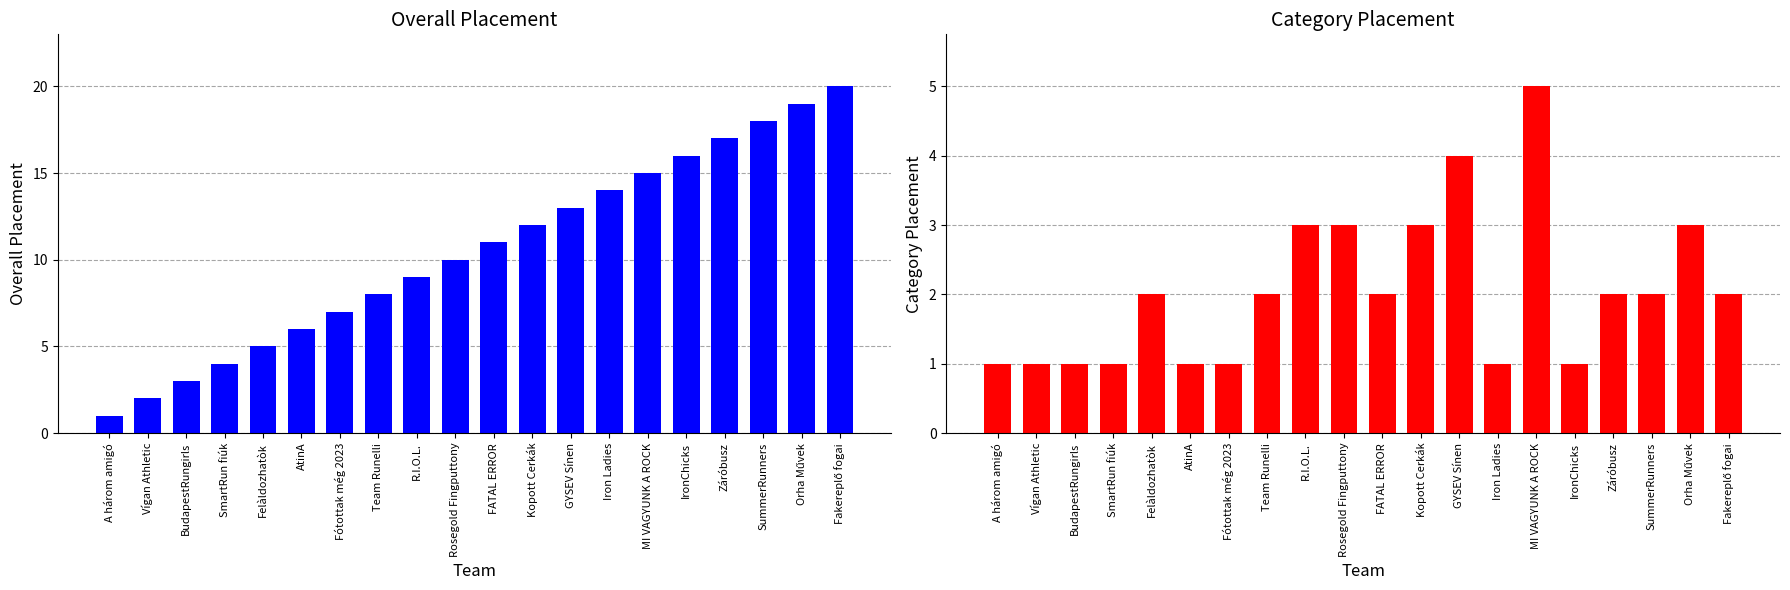

What is the sum of the Overall Placement values at AtinA and BudapestRungirls?

9